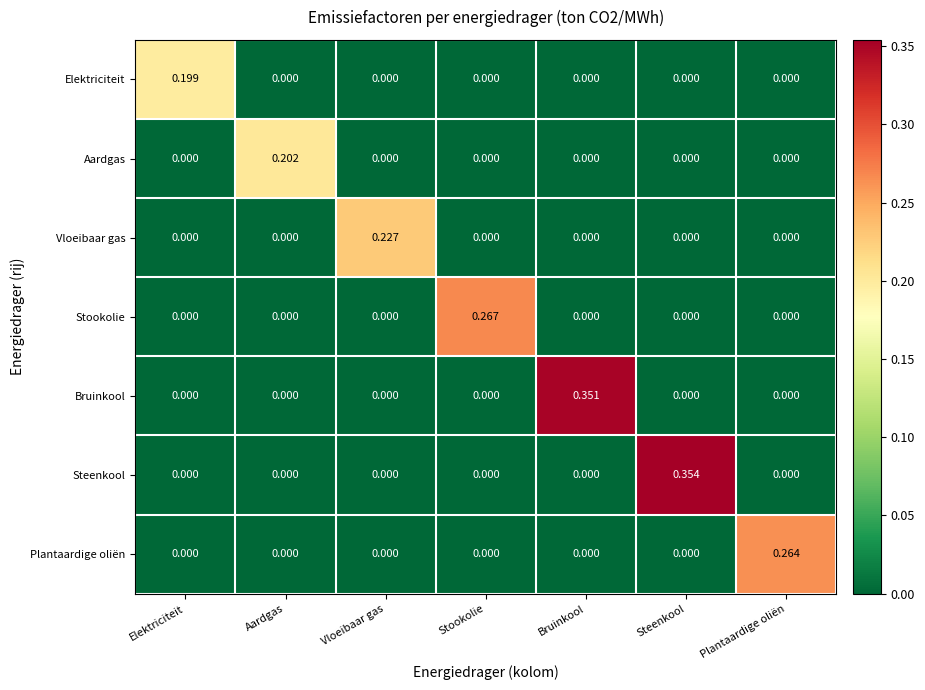

Which category has the highest value in the Elektriciteit series?

Elektriciteit